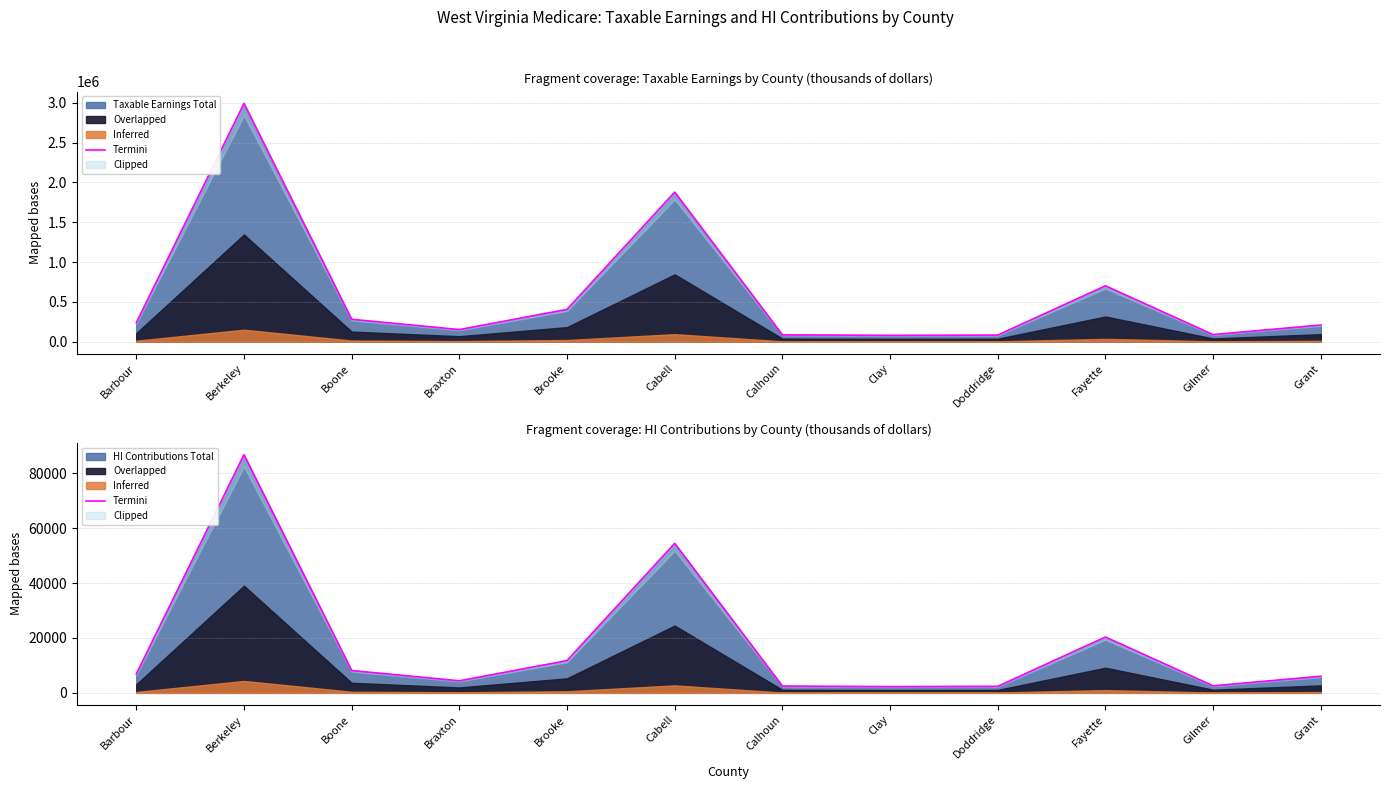

Is it true that the value at Boone is 12530?

False